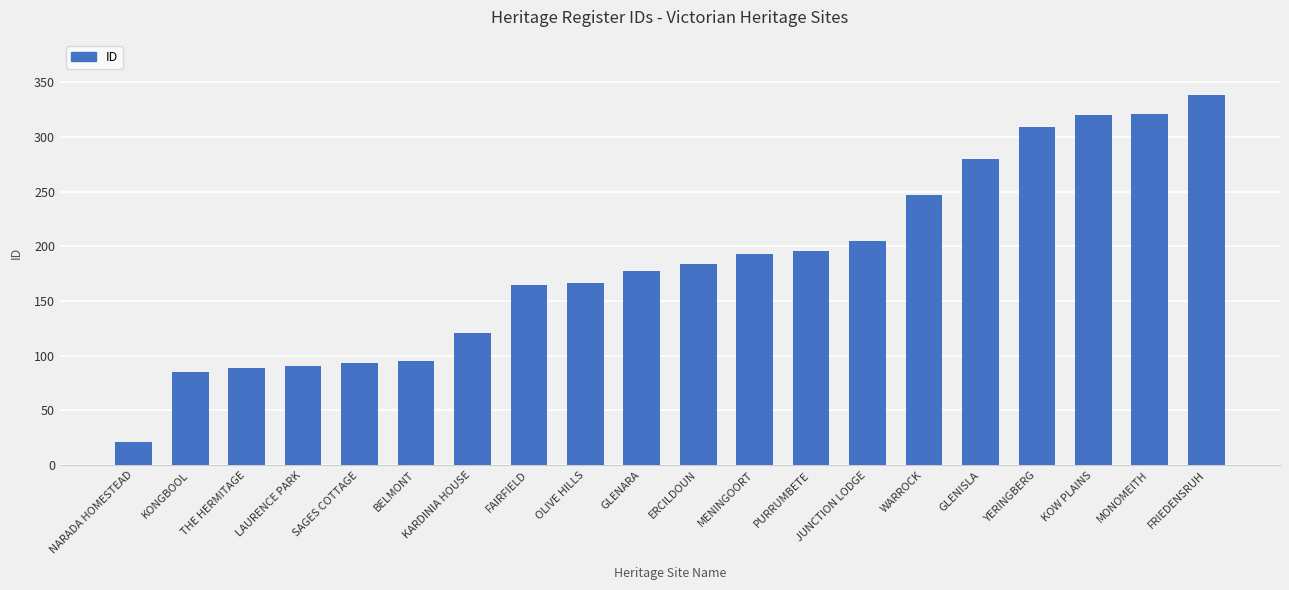

True or false: the data shows 36 at NARADA HOMESTEAD.

False